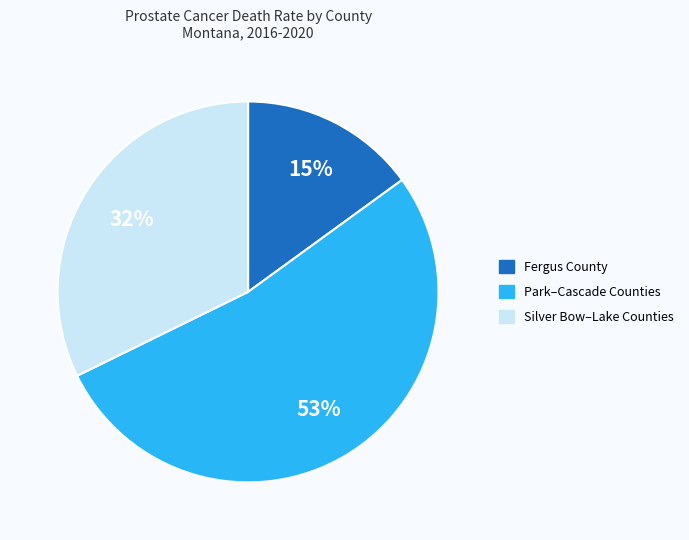

Is there any slice that represents more than half of the pie?

Yes